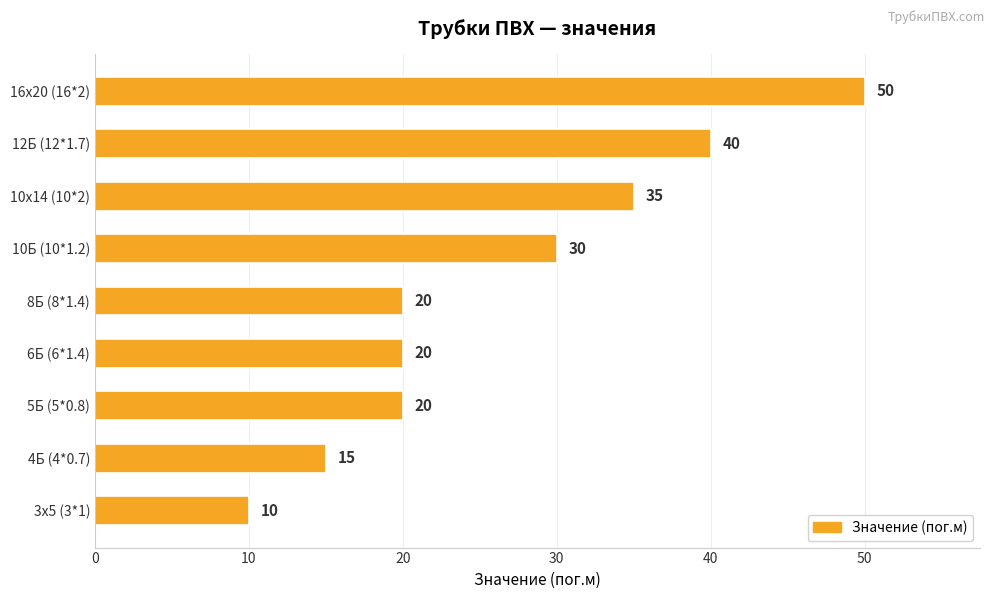

What is the smallest value displayed?

10